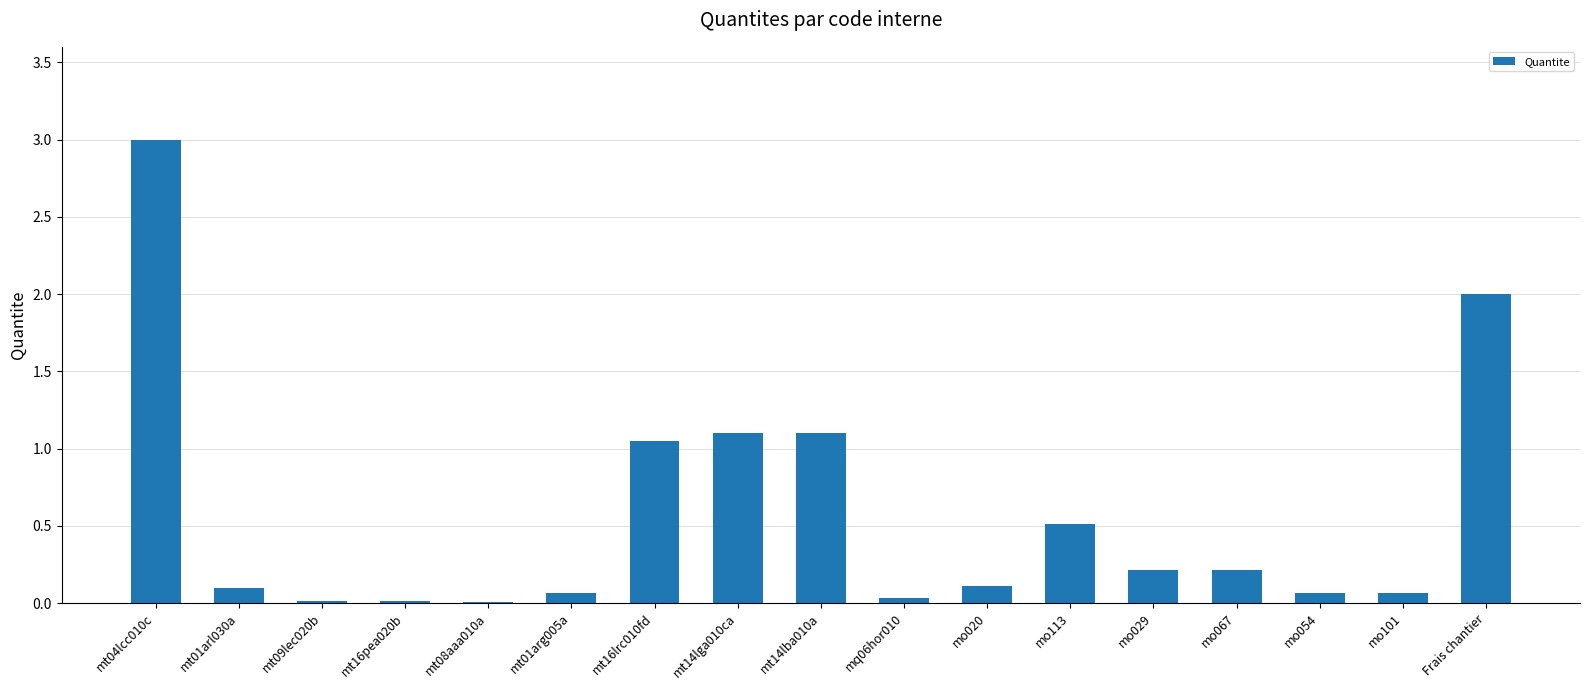

What is the approximate value at mt04lcc010c?

3.0